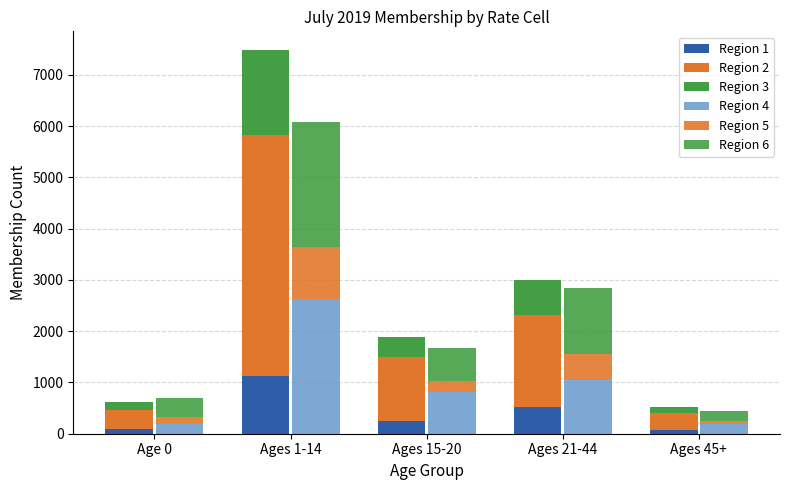

Reading left to right, list all the values displayed in this chart.

Region 1: 97	1121	241	513	75
Region 2: 369	4698	1247	1805	332
Region 3: 154	1654	405	682	105
Region 4: 181	2632	808	1046	189
Region 5: 154	1017	229	501	57
Region 6: 370	2438	639	1292	190